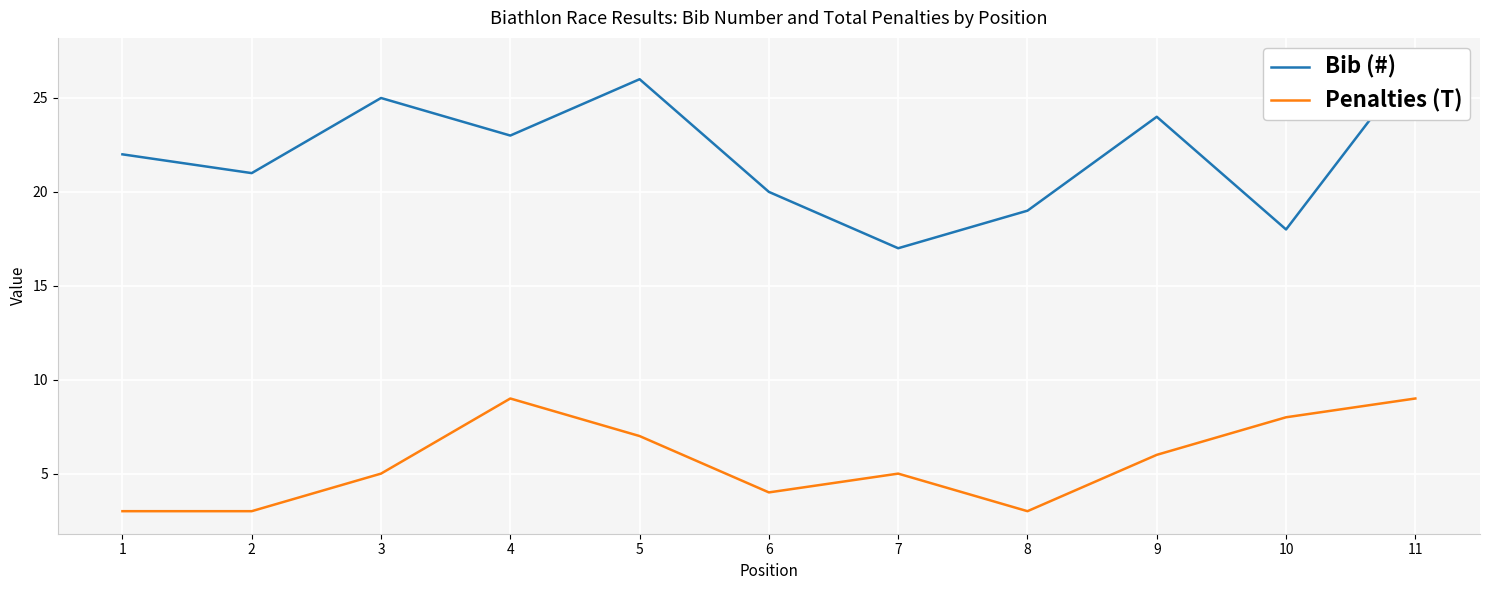

Rank the categories by Bib (#) value from lowest to highest.

7, 10, 8, 6, 2, 1, 4, 9, 3, 5, 11